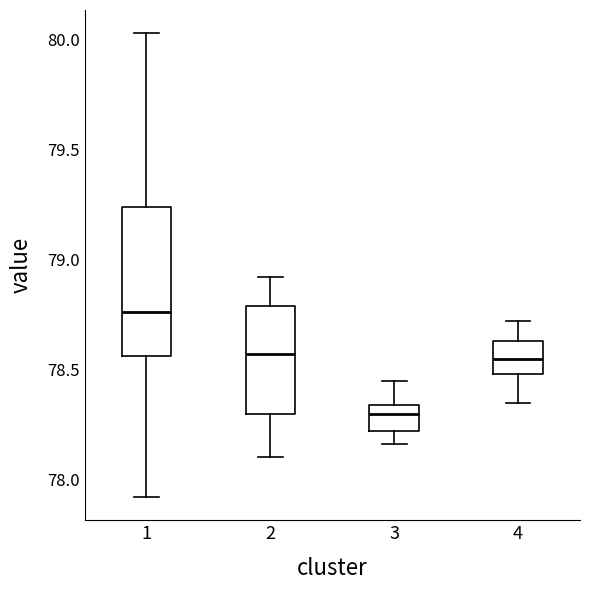

Where does the lower whisker of the box at x = 2 end on the y-axis? The values are not printed on the chart, so give them approximately, as read against the axis.

78.10